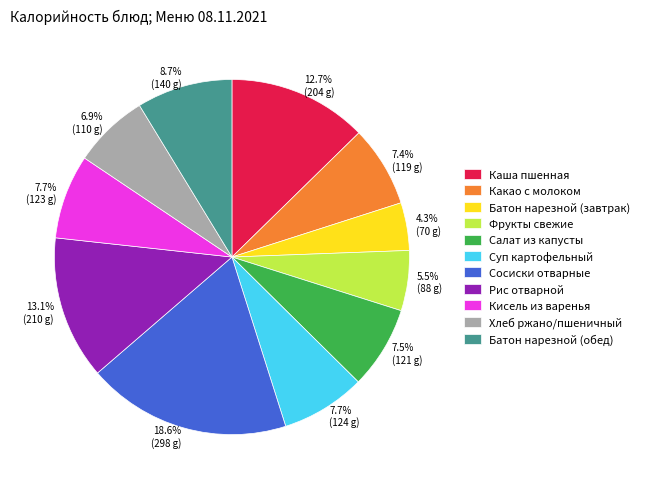

To the nearest percent, what is the average slice percentage?

9%